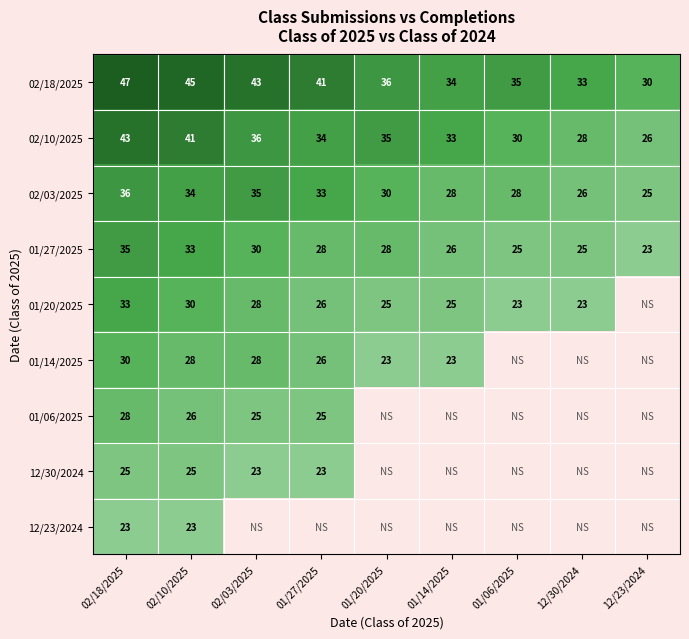

What is the minimum value for 02/18/2025?

30